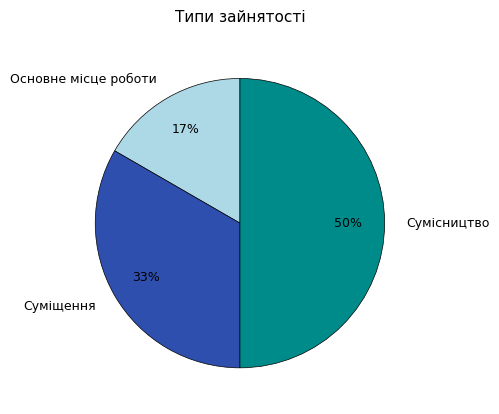

Do Основне місце роботи and Сумісництво together represent more than half of the pie?

Yes